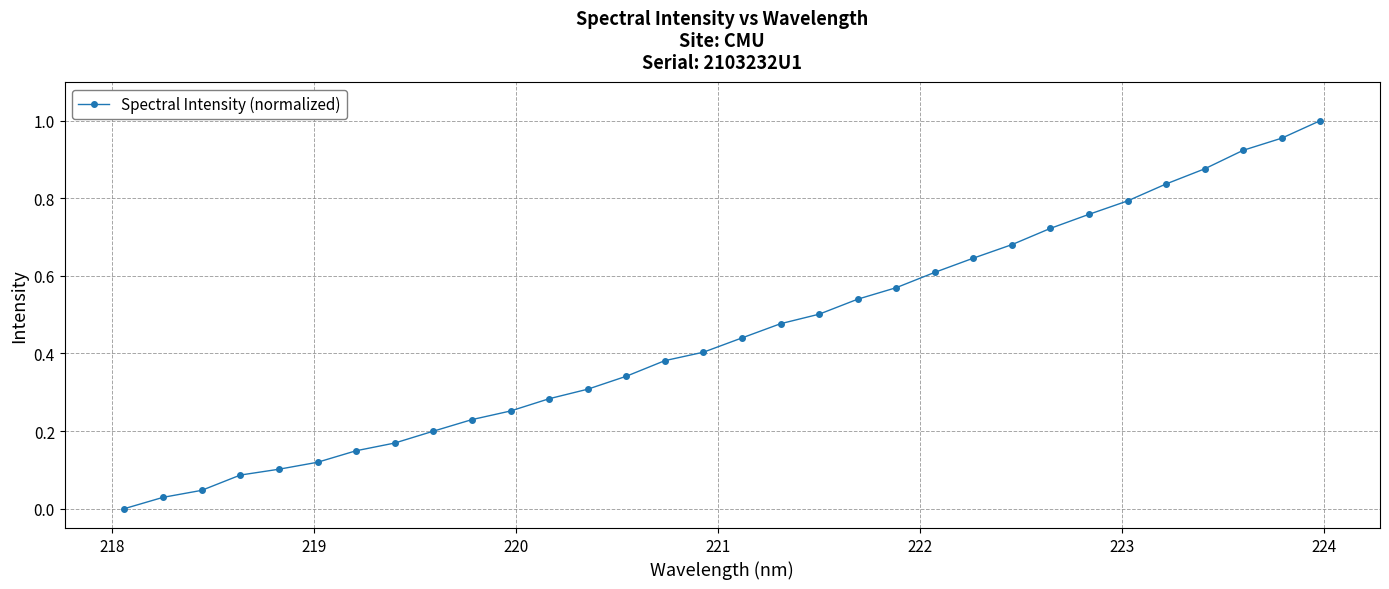

What is the sum of all values?

14.4